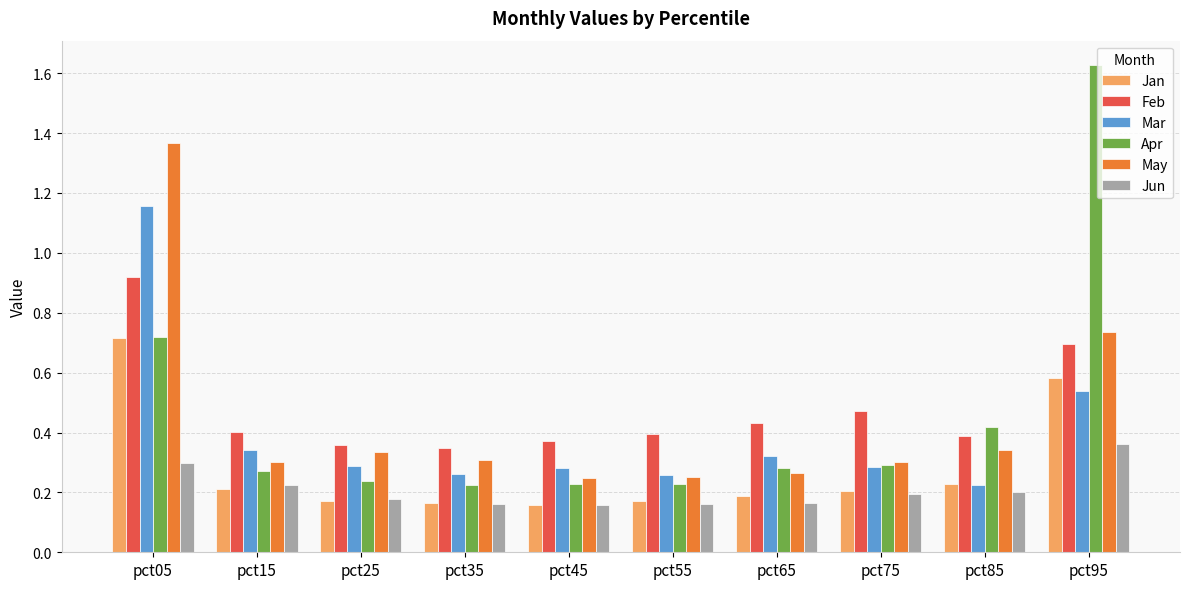

Is it true that Mar equals 0.8 at pct95?

False